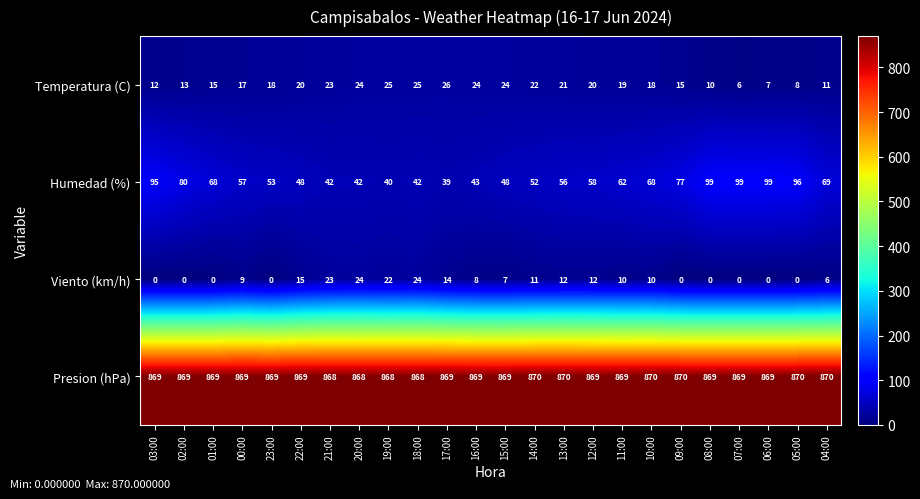

What is the sum of all Temperatura (C) values?

423